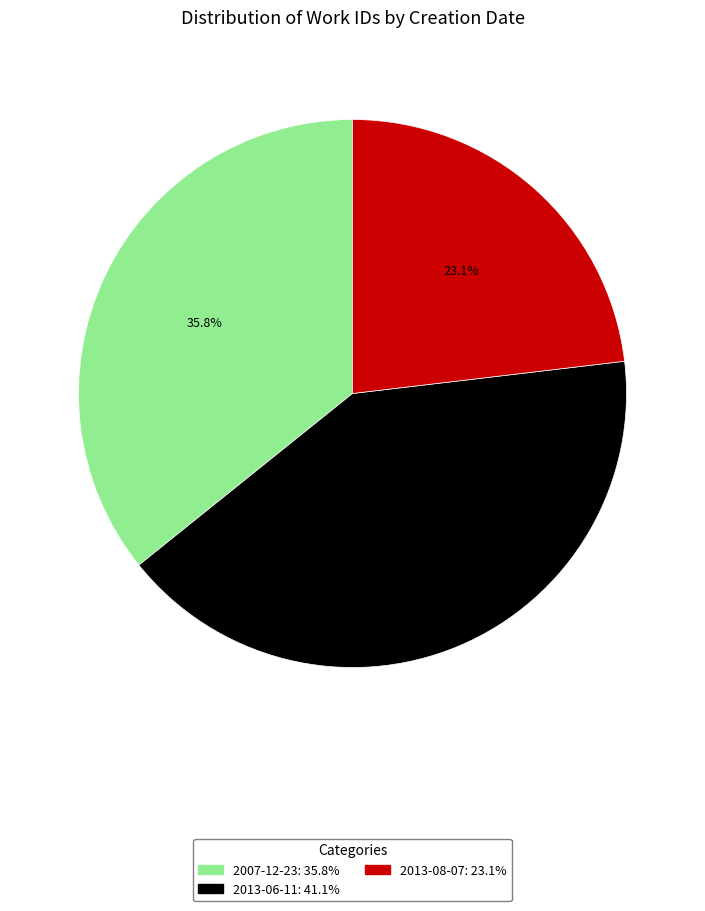

What percentage is the 2013-08-07 slice, to the nearest percent?

23%